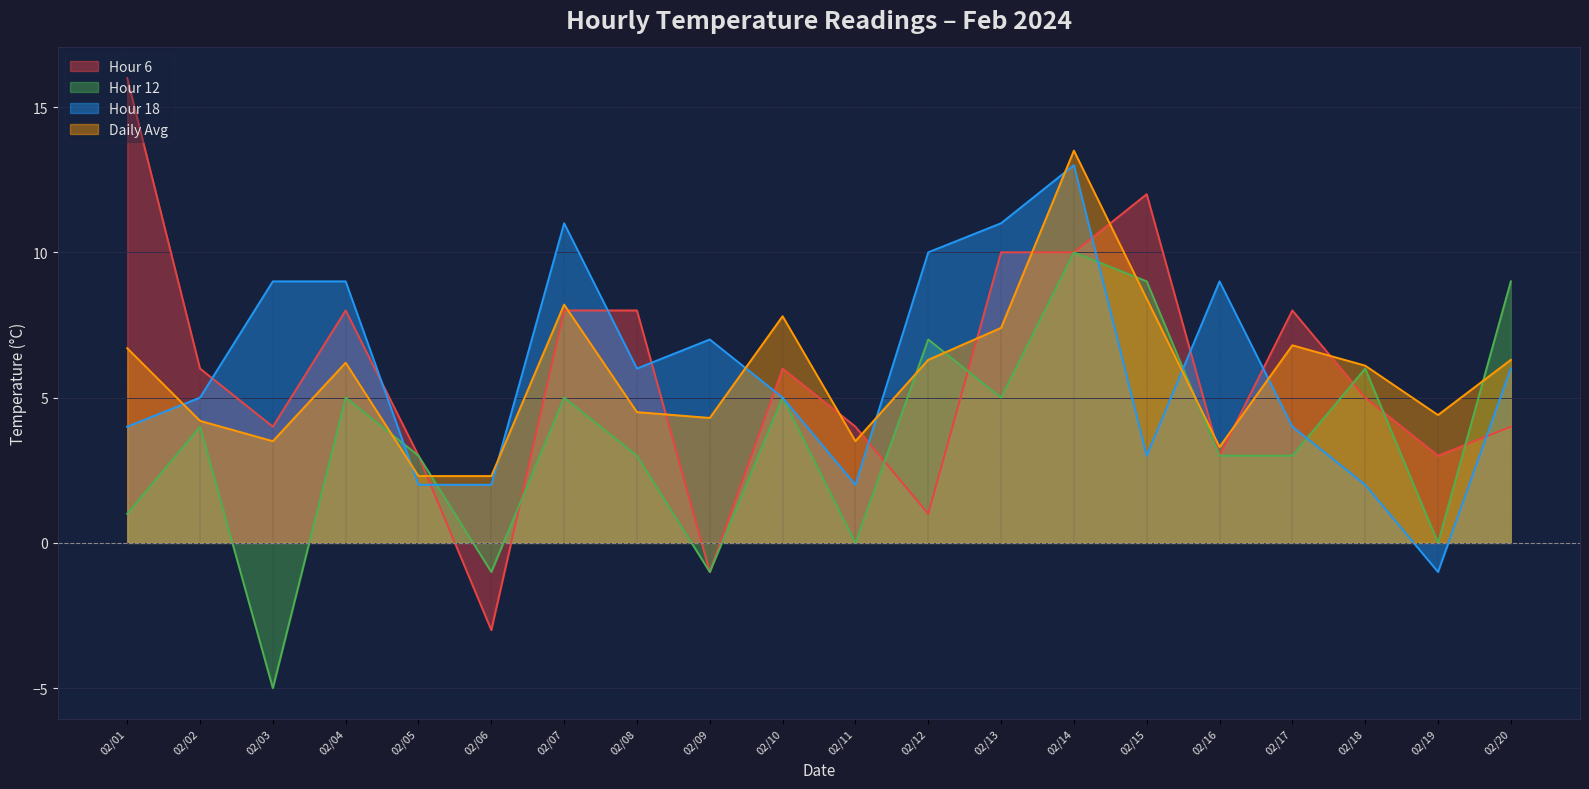

What is the value of the Daily Avg point at the 3rd from the left?

3.5